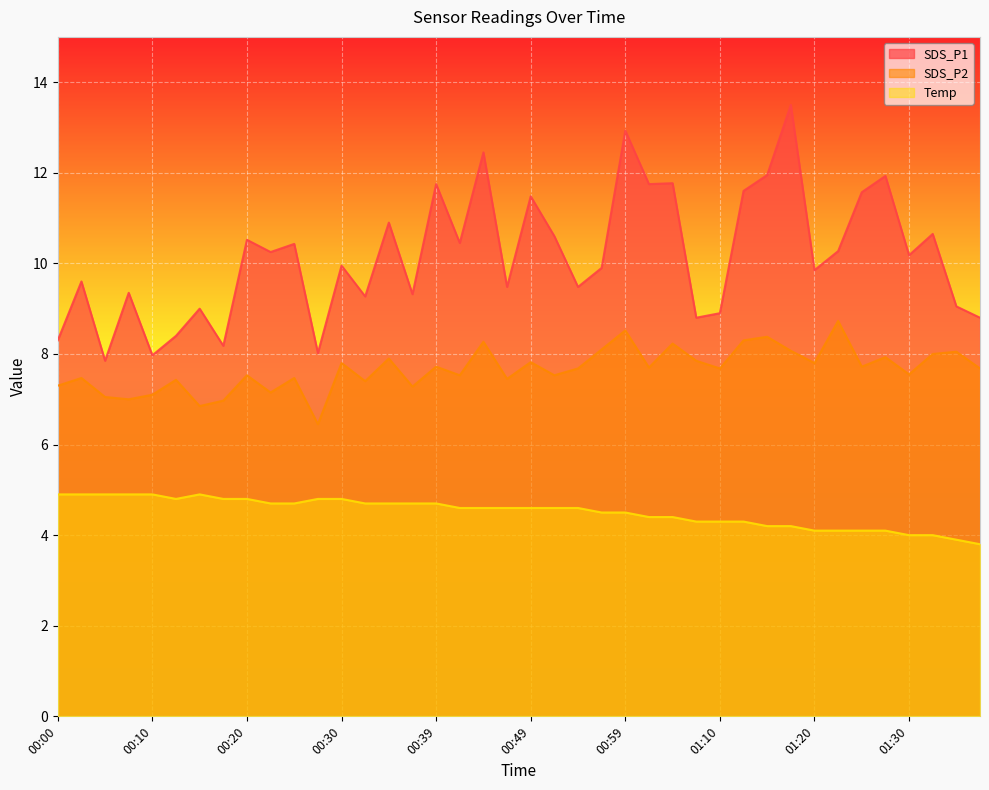

What is the total value across all series at 00:34?

23.5